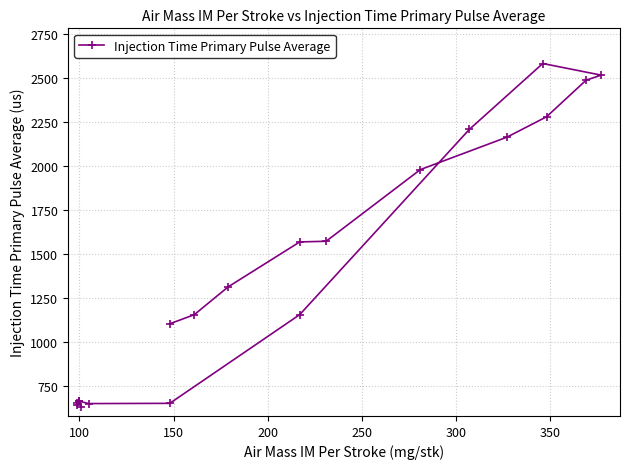

What is the greatest value displayed?

2584.5